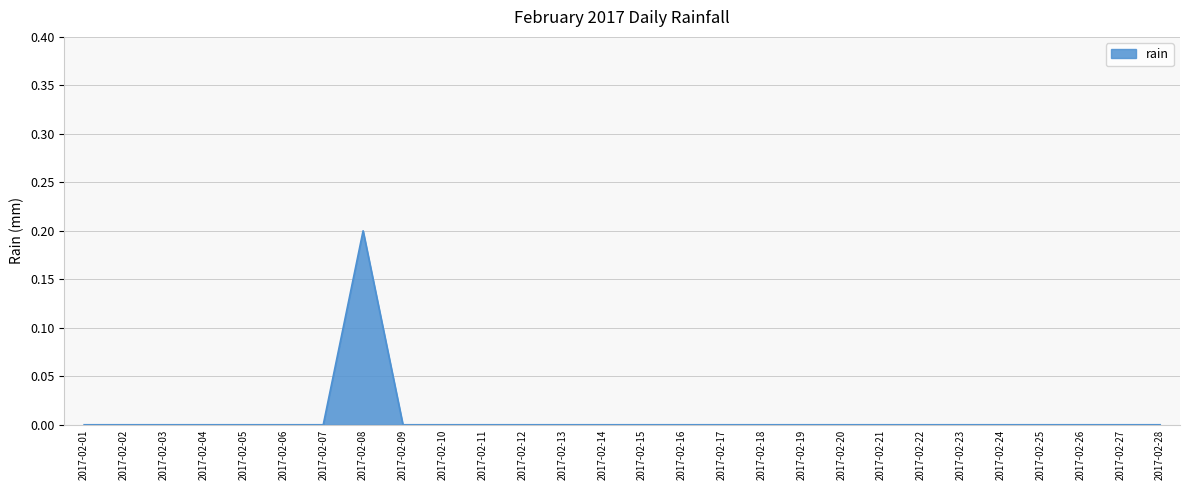

Reading right to left, transcribe all the data shown in this chart.

0.0	0.0	0.0	0.0	0.0	0.0	0.0	0.0	0.0	0.0	0.0	0.0	0.0	0.0	0.0	0.0	0.0	0.0	0.0	0.0	0.2	0.0	0.0	0.0	0.0	0.0	0.0	0.0